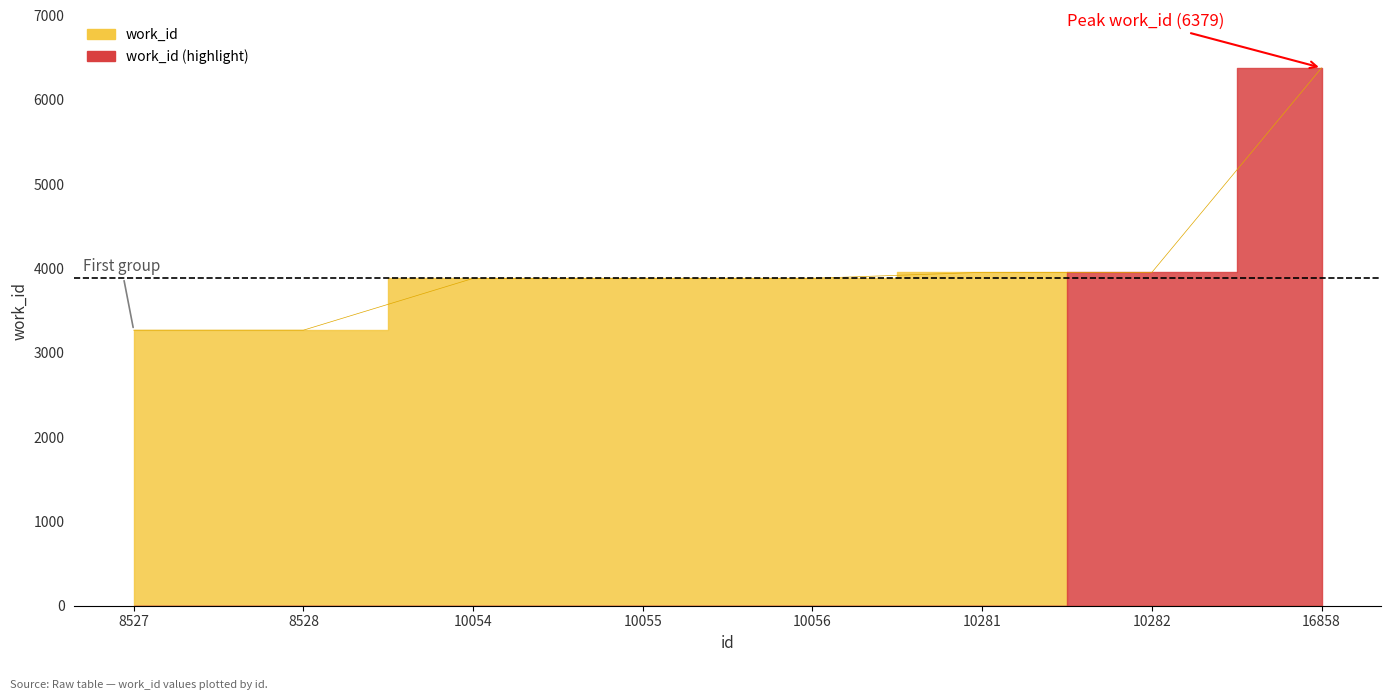

Approximately how many times larger is the value at 16858 compared to 10281?

1.6